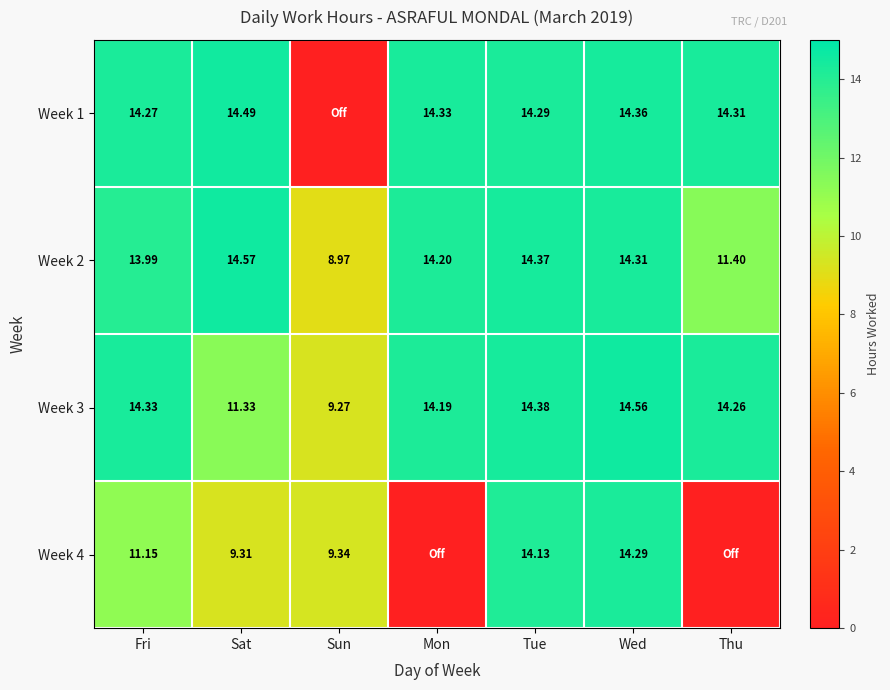

How many values in the Week 3 series exceed 14?

5